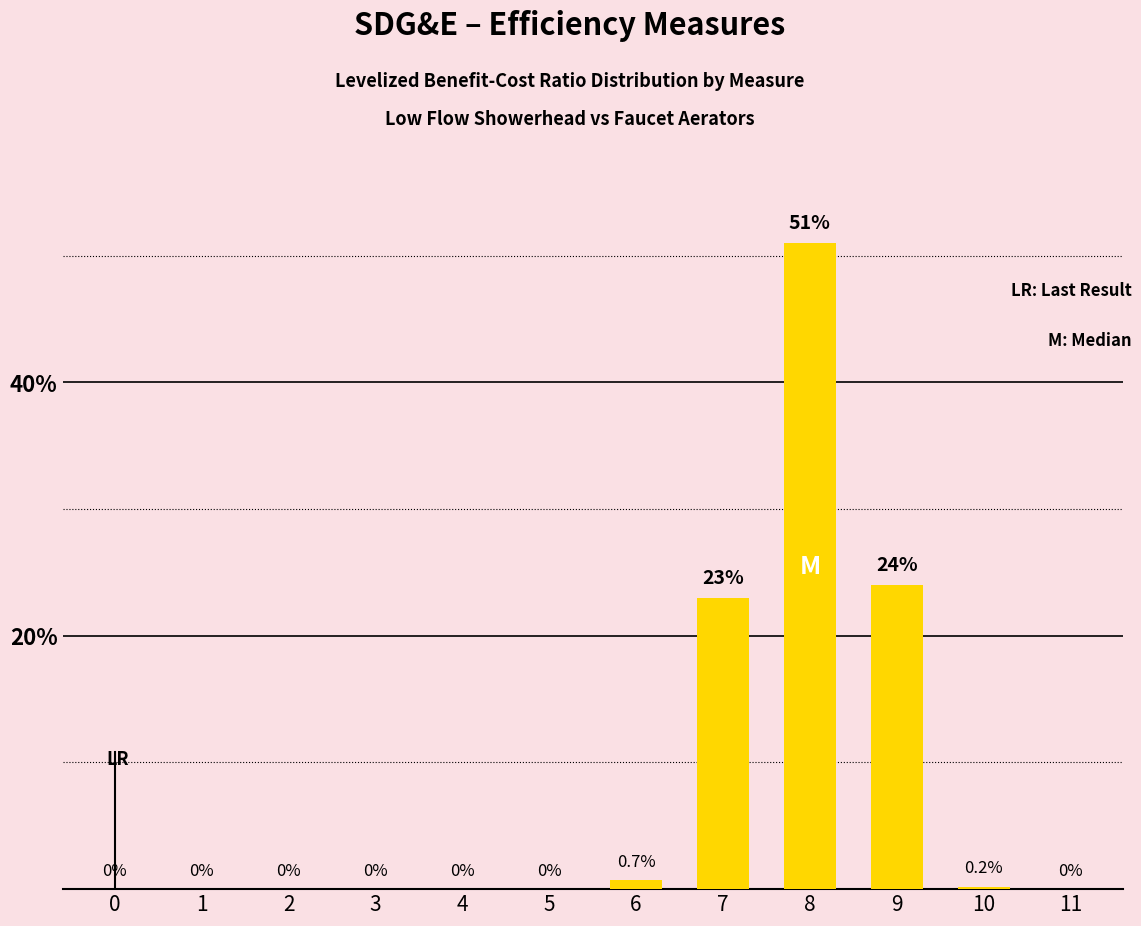

What is the greatest value displayed?

51.0